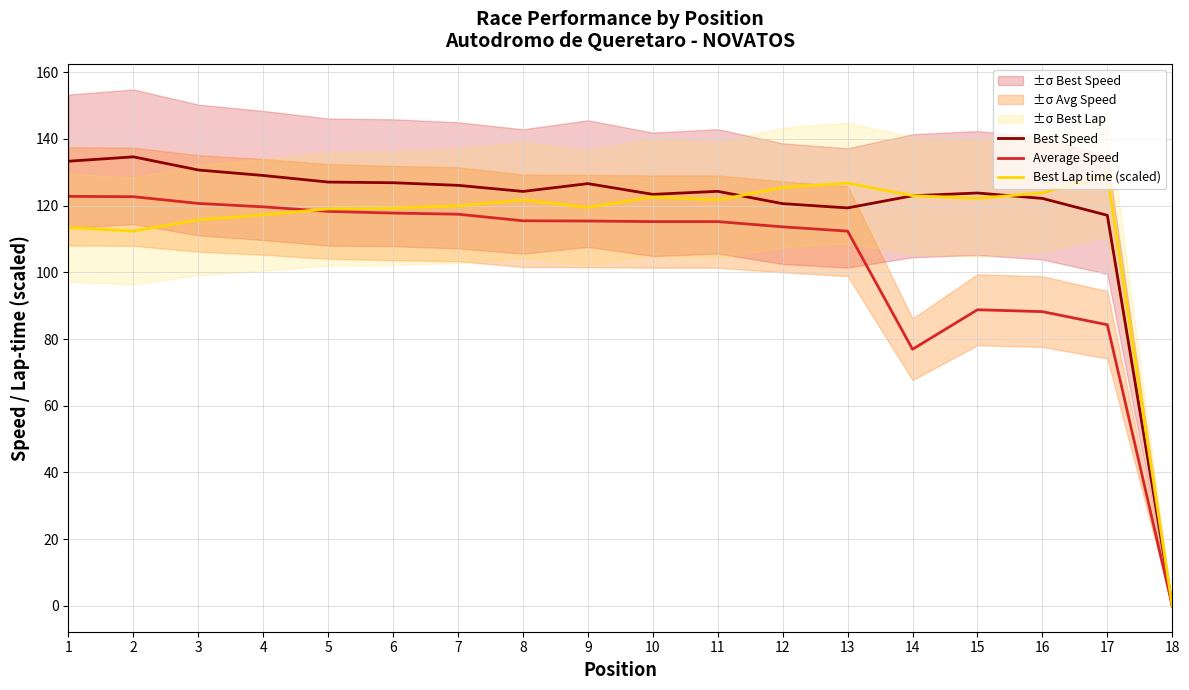

How many intersections are there between Average Speed and Best Lap time (scaled)?

1